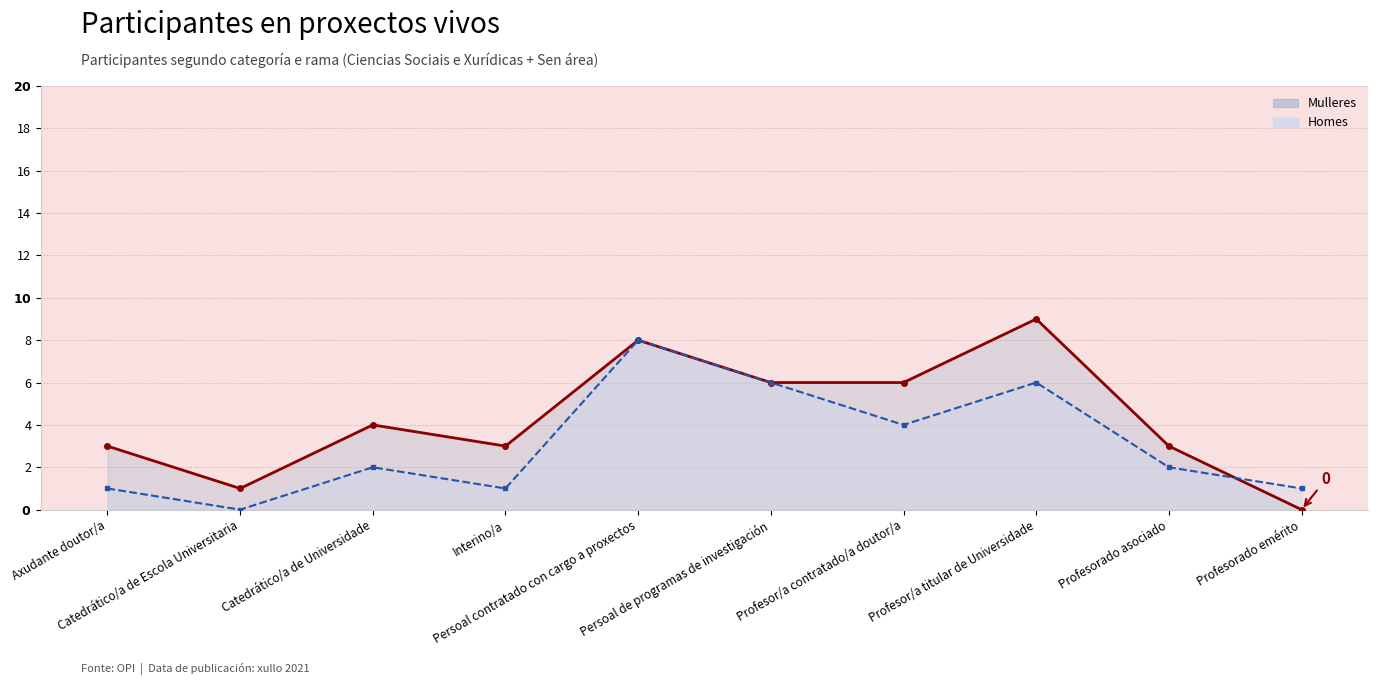

What is the total value across all series at Catedrático/a de Universidade?

6